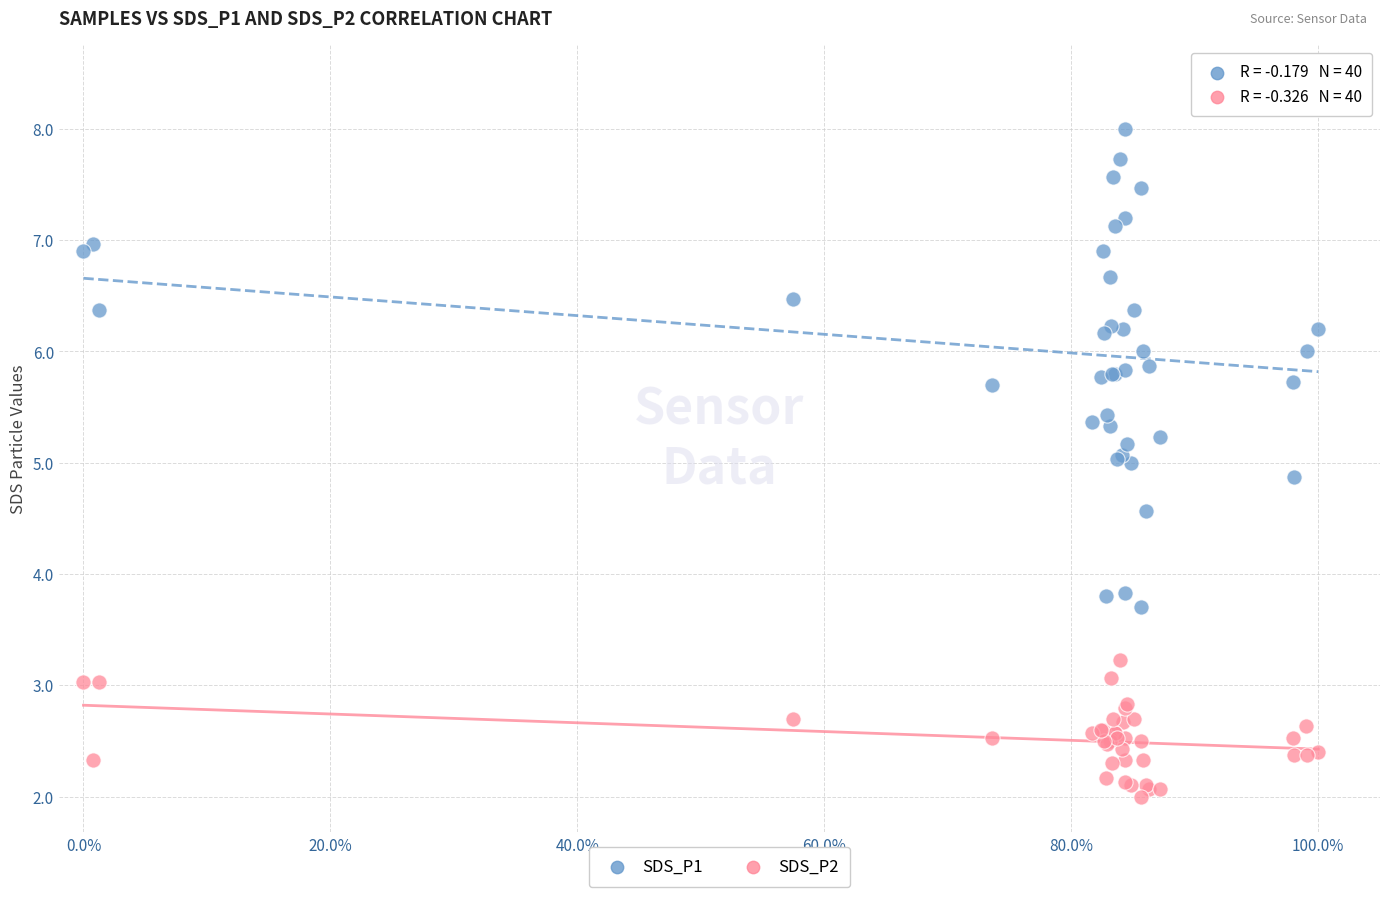

Which series reaches the maximum Y coordinate?

SDS_P1